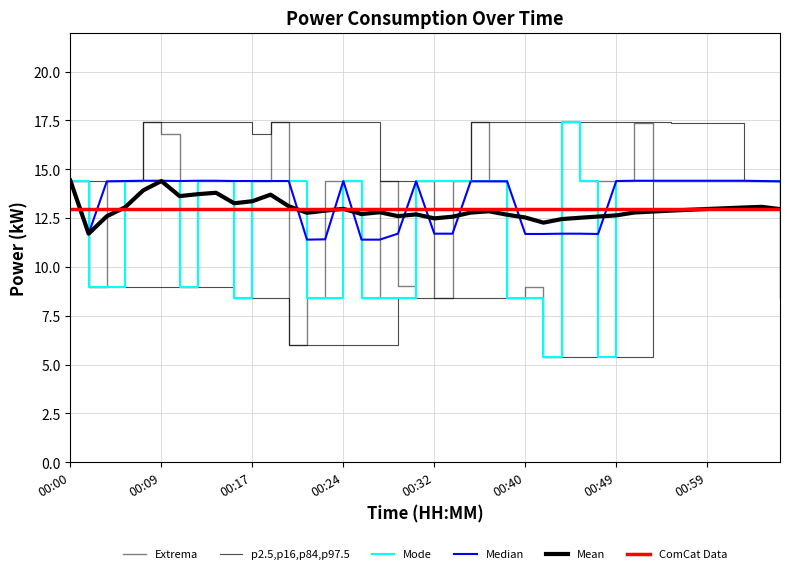

What is the label of the 3rd point from the left?

00:17